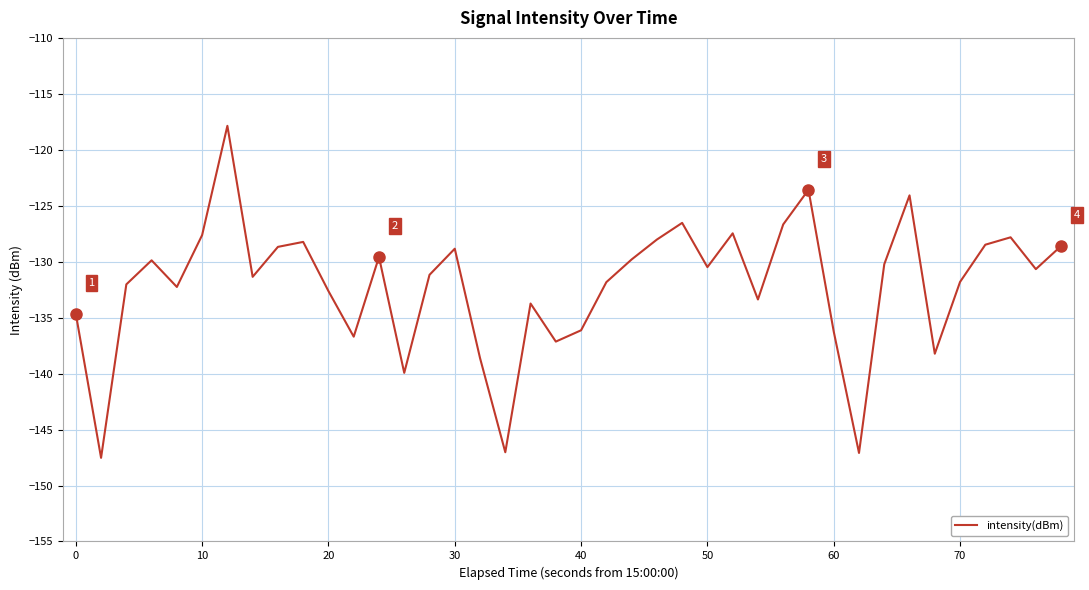

What is the greatest value displayed?

-117.9